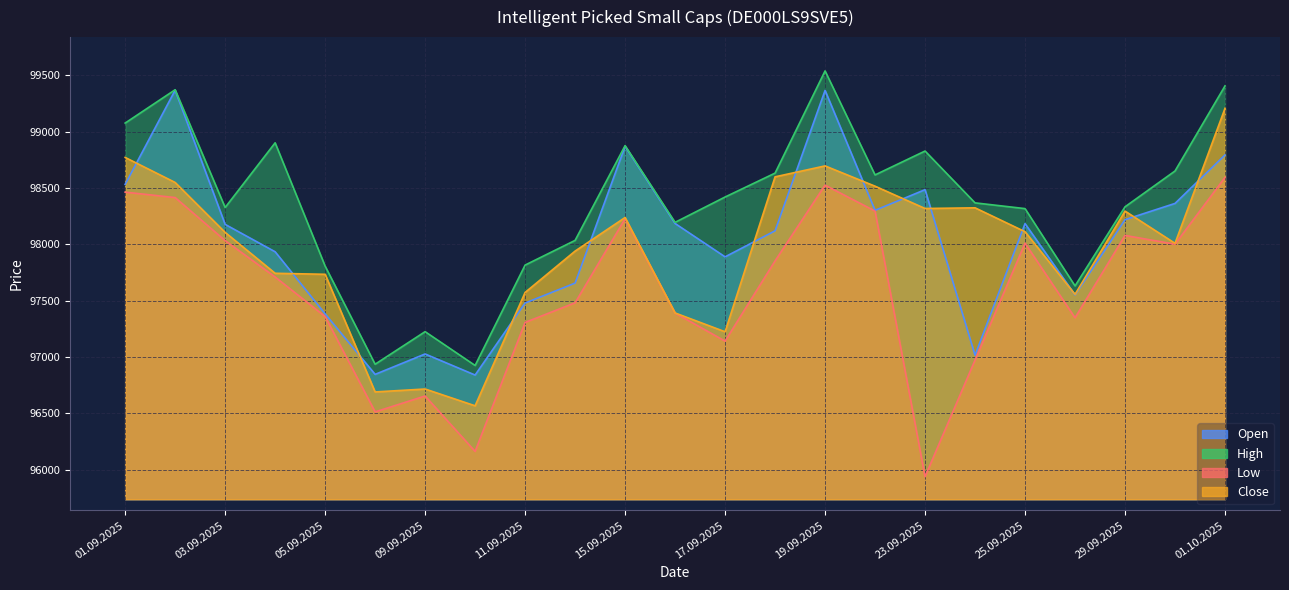

Is it true that Close equals 98105 at 03.09.2025?

True